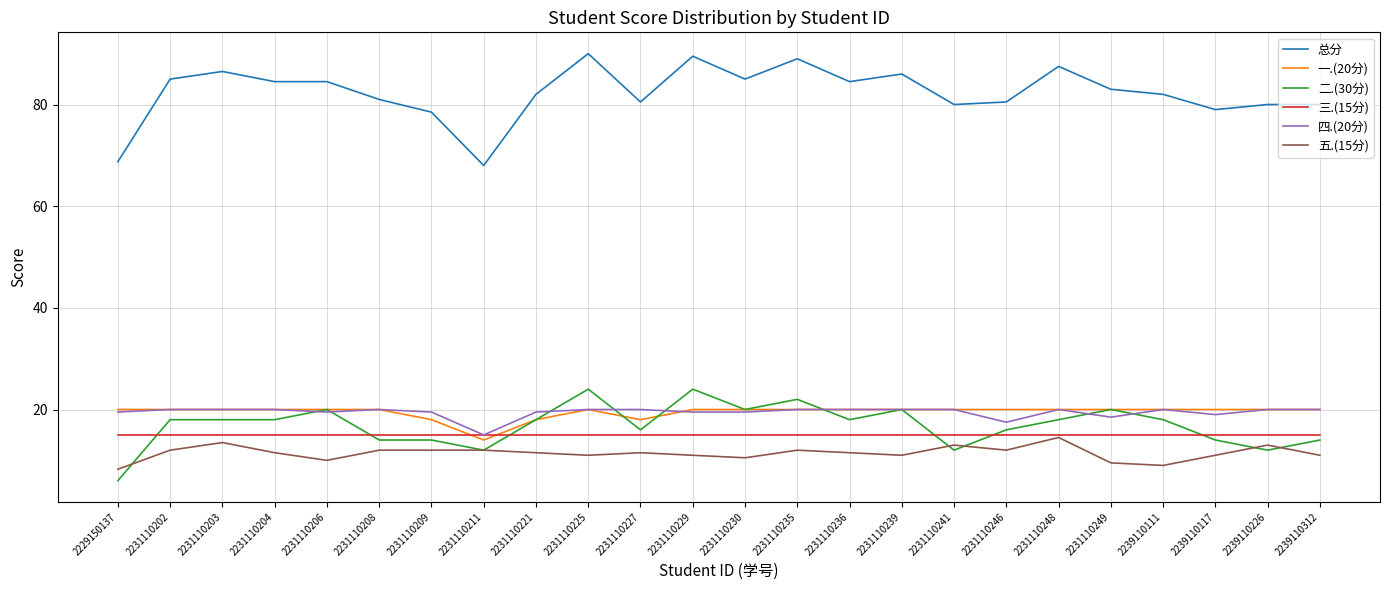

True or false: 五.(15分) has a value of 12.0 at 2231110208.

True